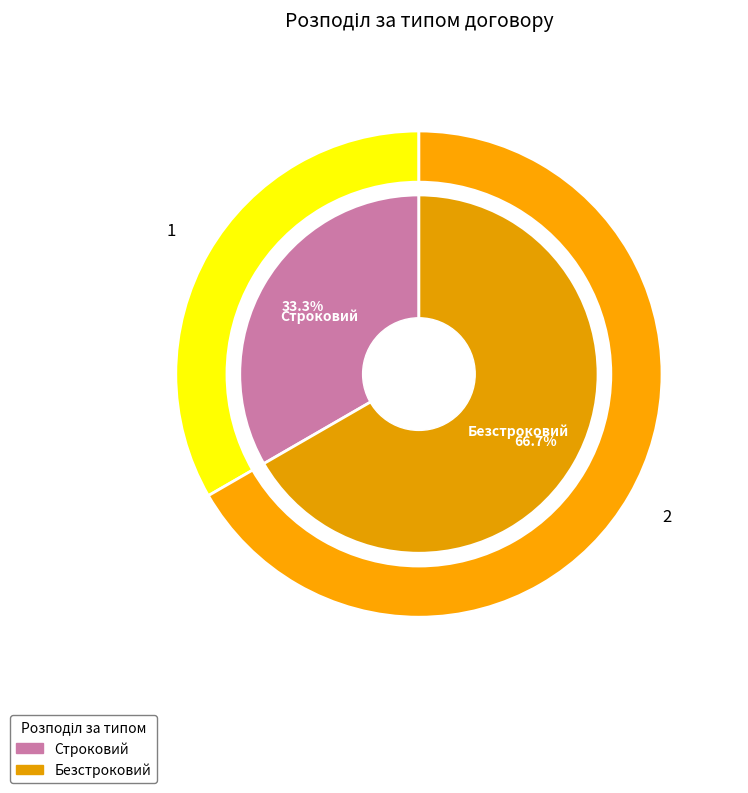

Approximately how many times larger is the value at Строковий compared to Безстроковий?

0.5